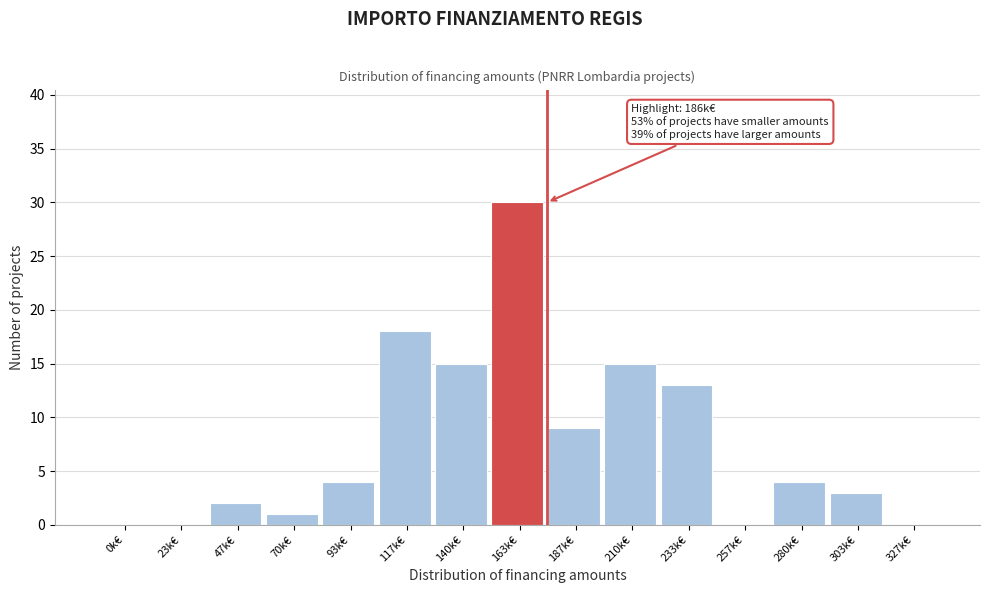

Reading left to right, list all the values displayed in this chart.

0k€=0	23k€=0	47k€=2	70k€=1	93k€=4	117k€=18	140k€=15	163k€=30	187k€=9	210k€=15	233k€=13	257k€=0	280k€=4	303k€=3	327k€=0